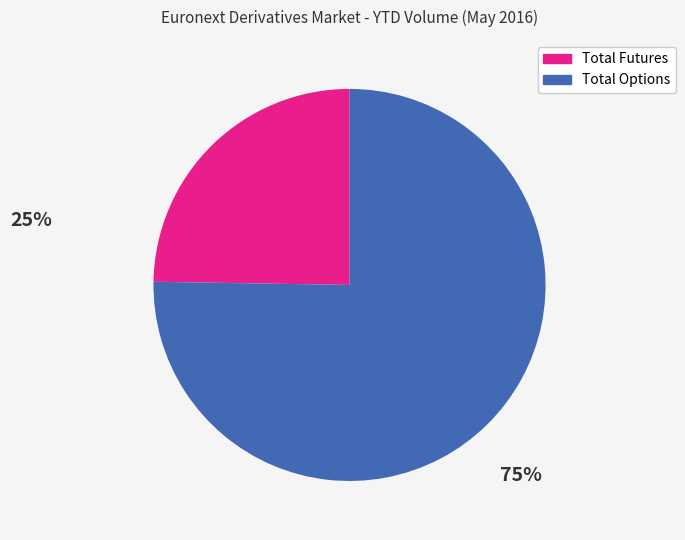

The Total Futures slice represents 32% of the pie. True or false?

False